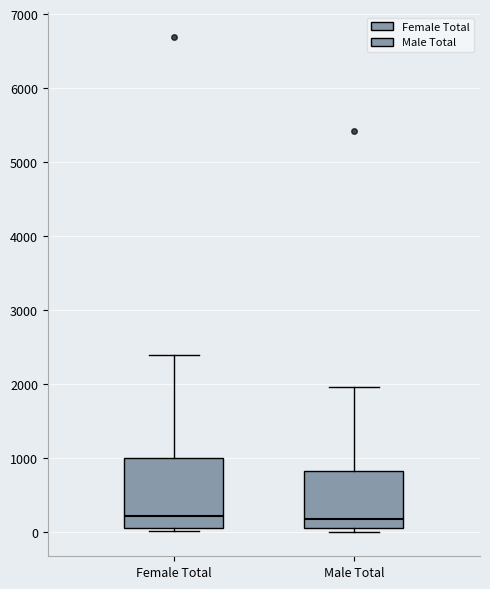

Comparing the boxes themselves (not the whiskers), which one is the tallest?

Female Total